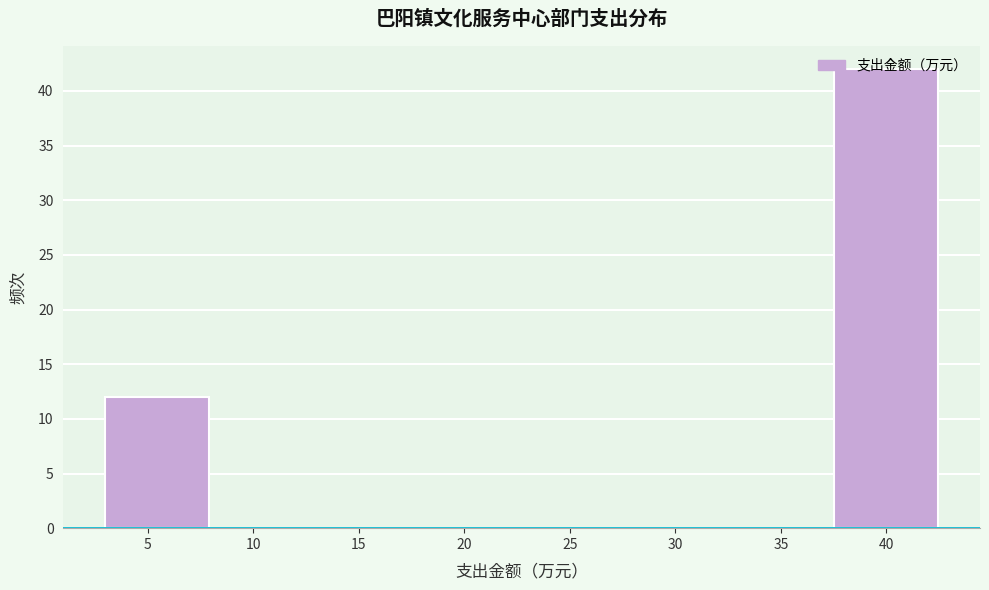

Which range on the x-axis has the tallest bar?

37.5 to 42.5